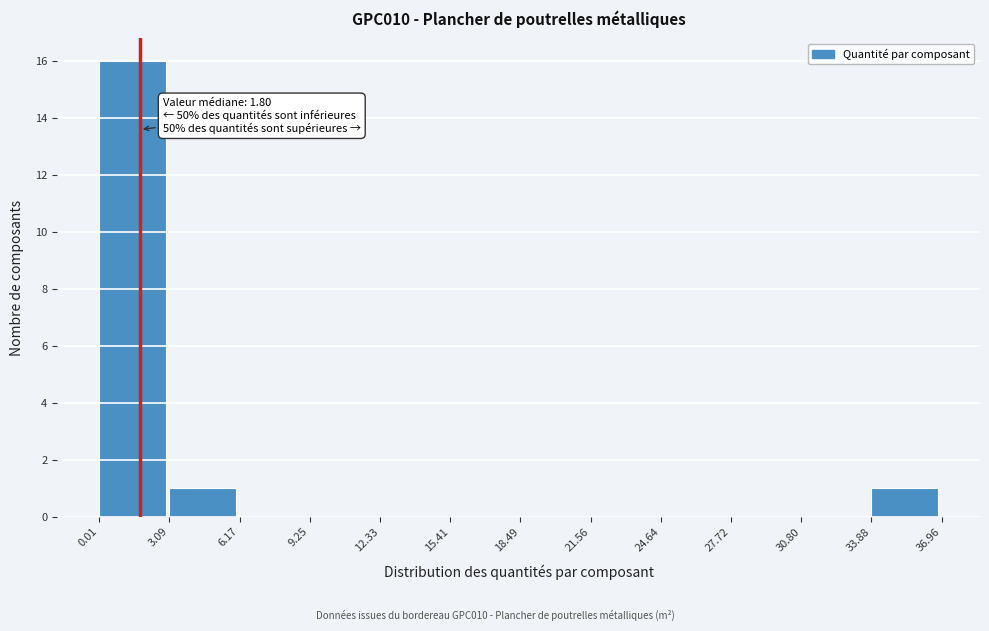

Which range on the x-axis has the tallest bar?

0.01 to 3.09